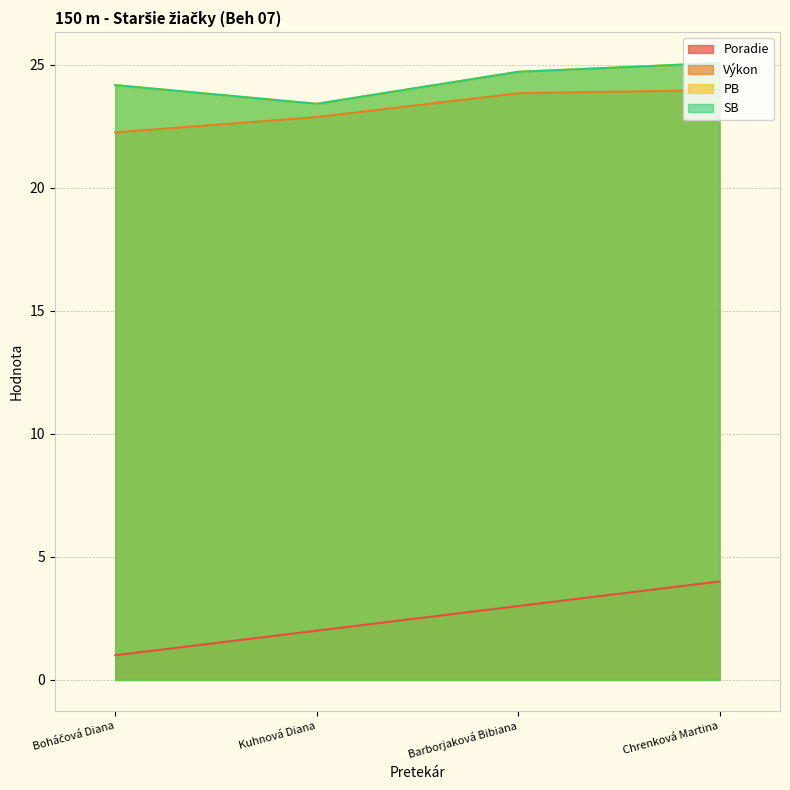

What is the difference between the maximum and second lowest values in the SB series?

0.9